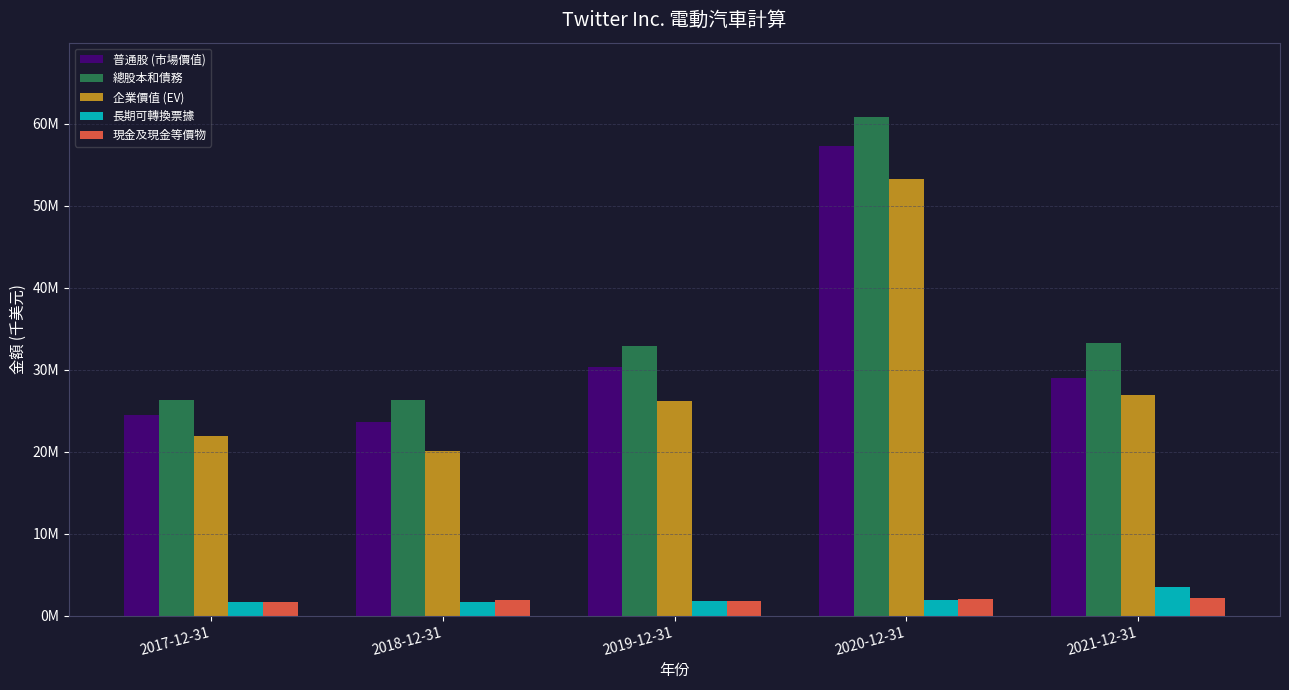

Which series has the largest total across all categories?

總股本和債務